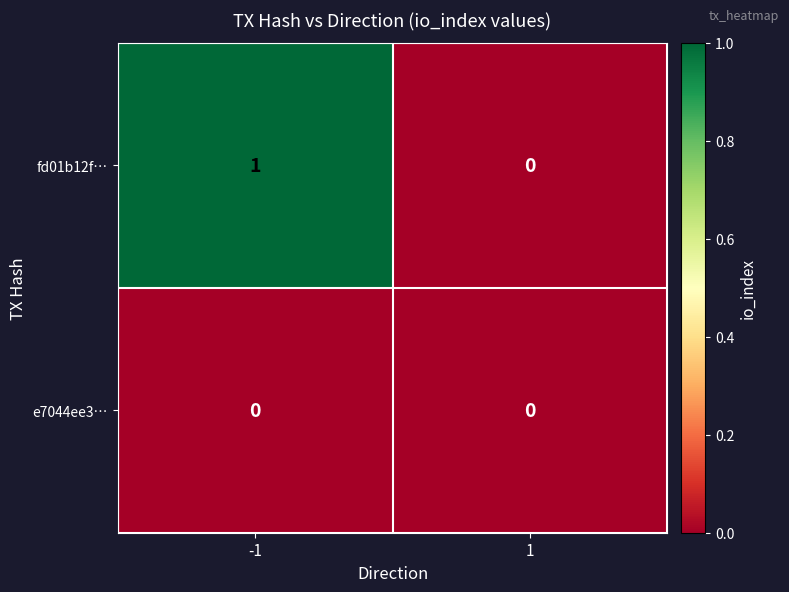

Rank the categories by fd01b12f… value from highest to lowest.

-1, 1